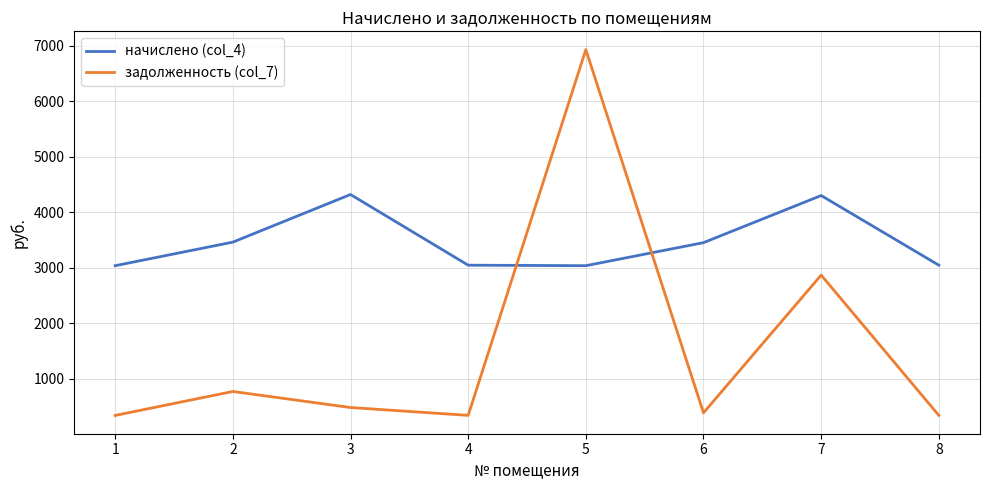

Which series has the largest total across all categories?

начислено (col_4)